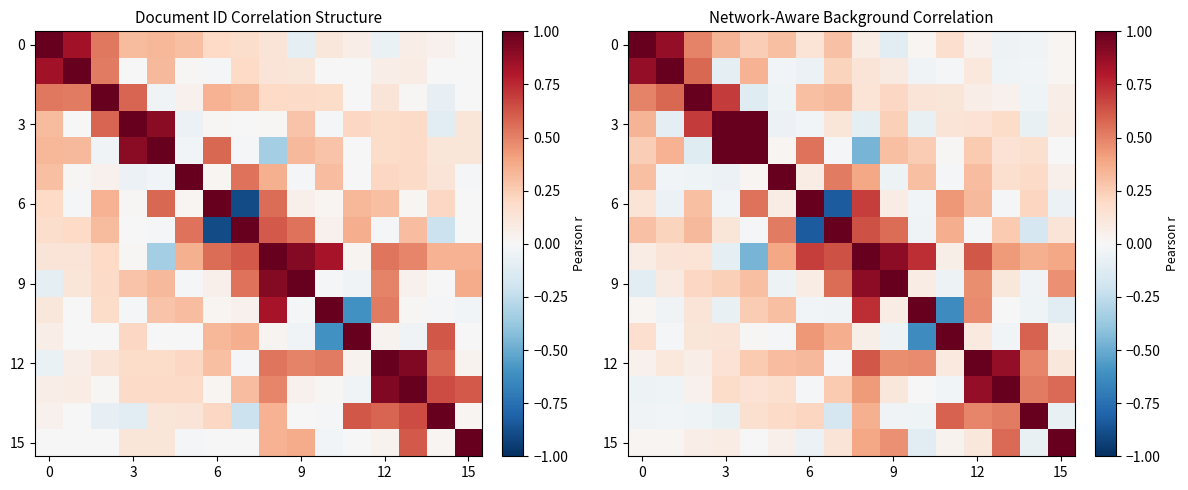

Which series has the widest spread of values?

6